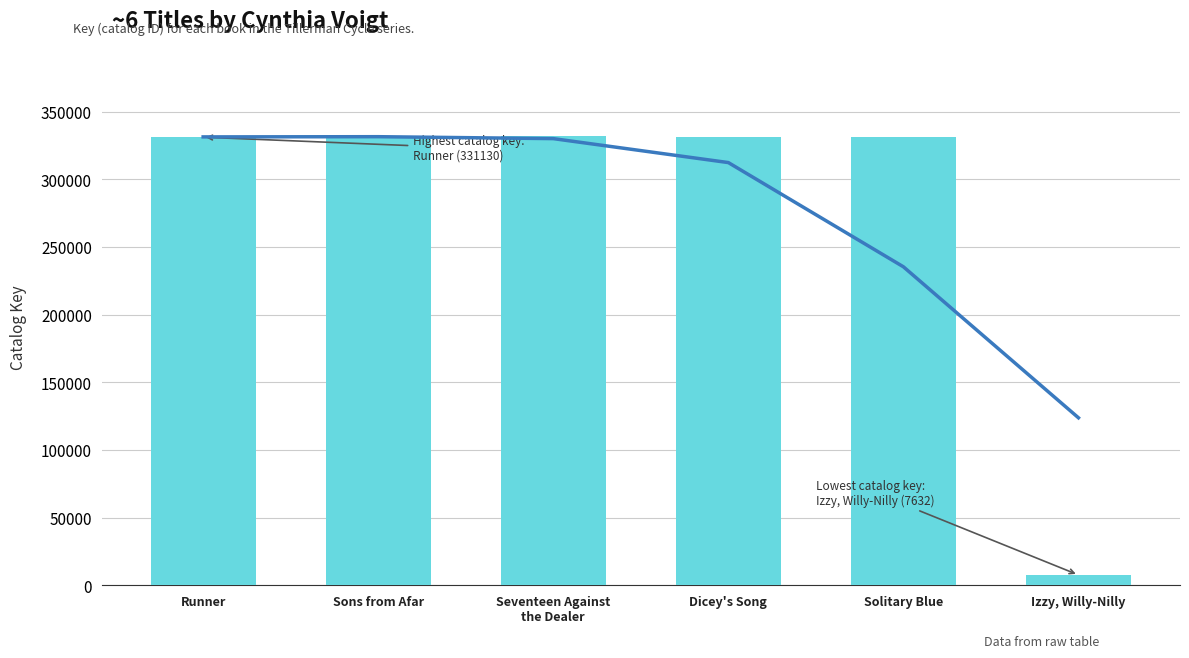

What is the minimum value shown in the chart?

7632